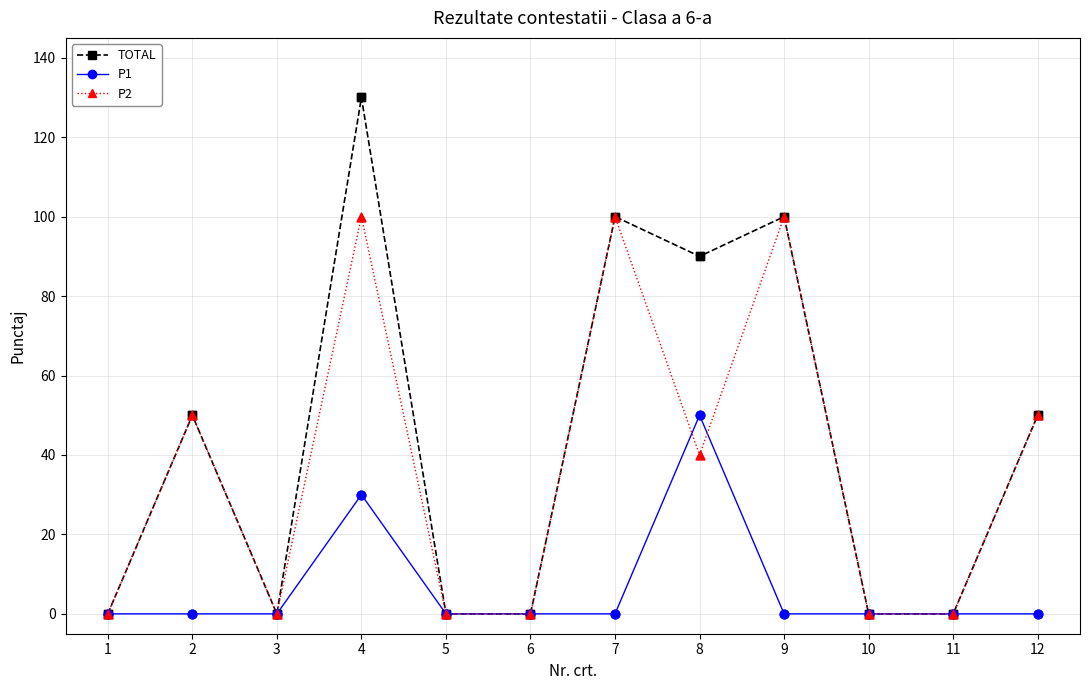

Which series has the widest spread of values?

TOTAL